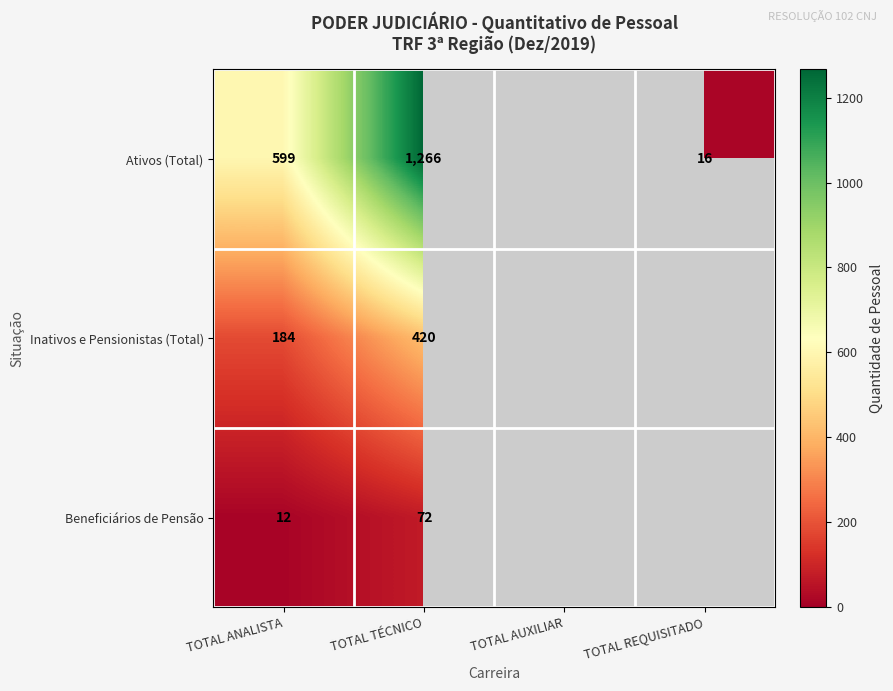

Is it true that Ativos (Total) equals 783 at TOTAL ANALISTA?

False